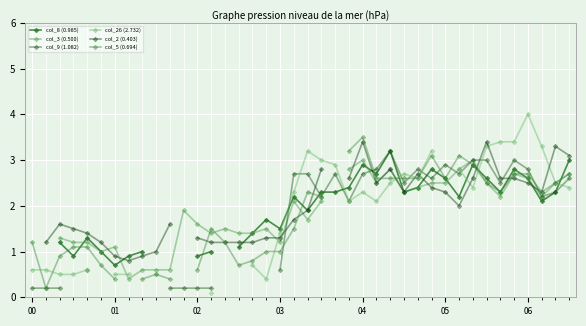

Does the chart display data point markers on the line(s)?

Yes